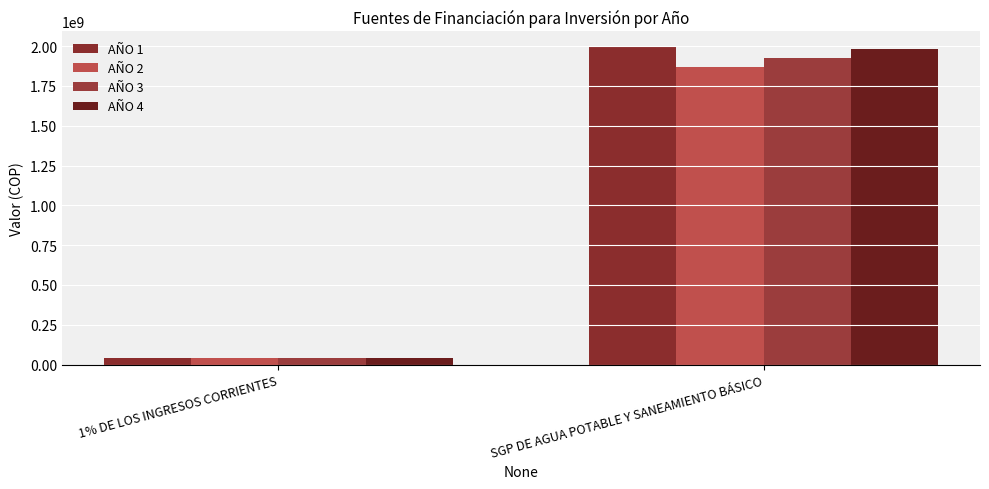

At which label is AÑO 4 closest to 1011411678?

1% DE LOS INGRESOS CORRIENTES